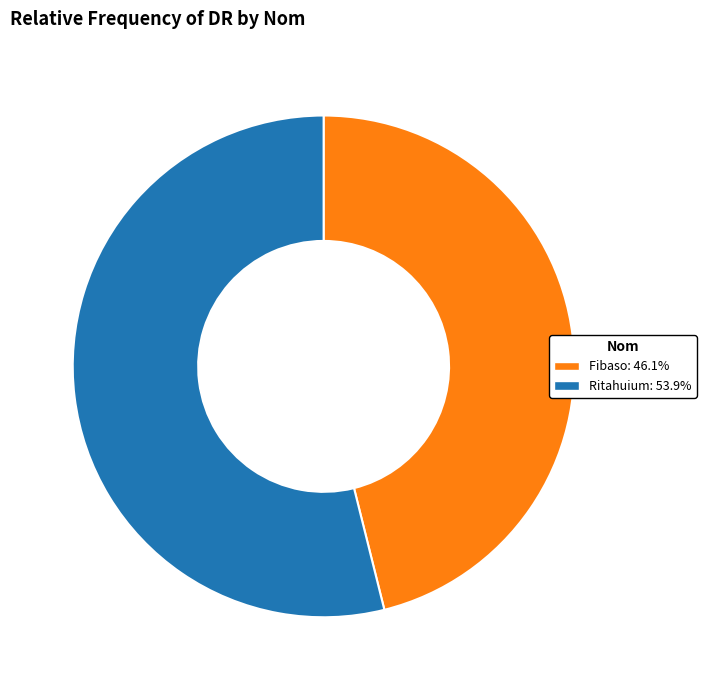

Rank the categories by value from lowest to highest.

Fibaso, Ritahuium